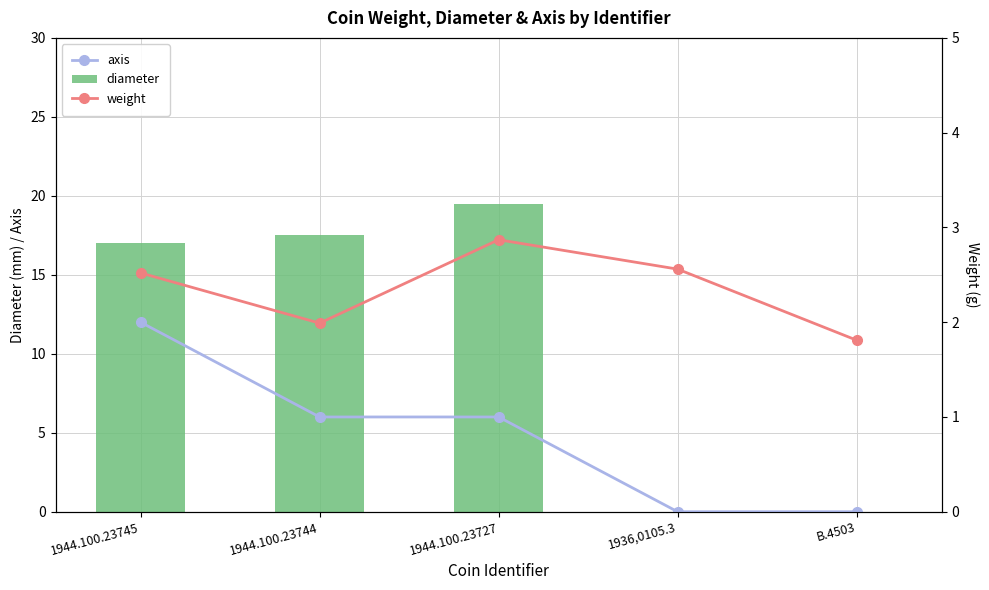

List the labels in order of diameter value, smallest first.

1936,0105.3, B.4503, 1944.100.23745, 1944.100.23744, 1944.100.23727